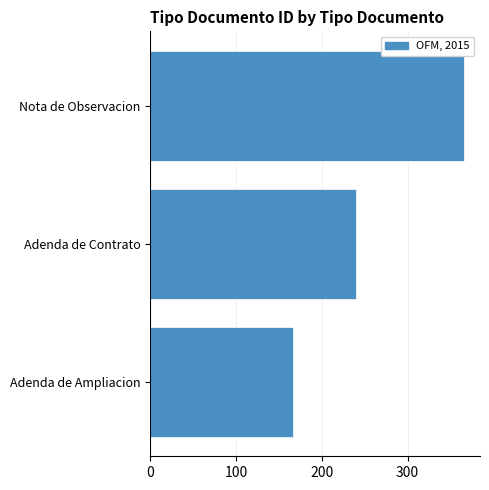

At which category does the chart reach its peak across all series?

Nota de Observacion